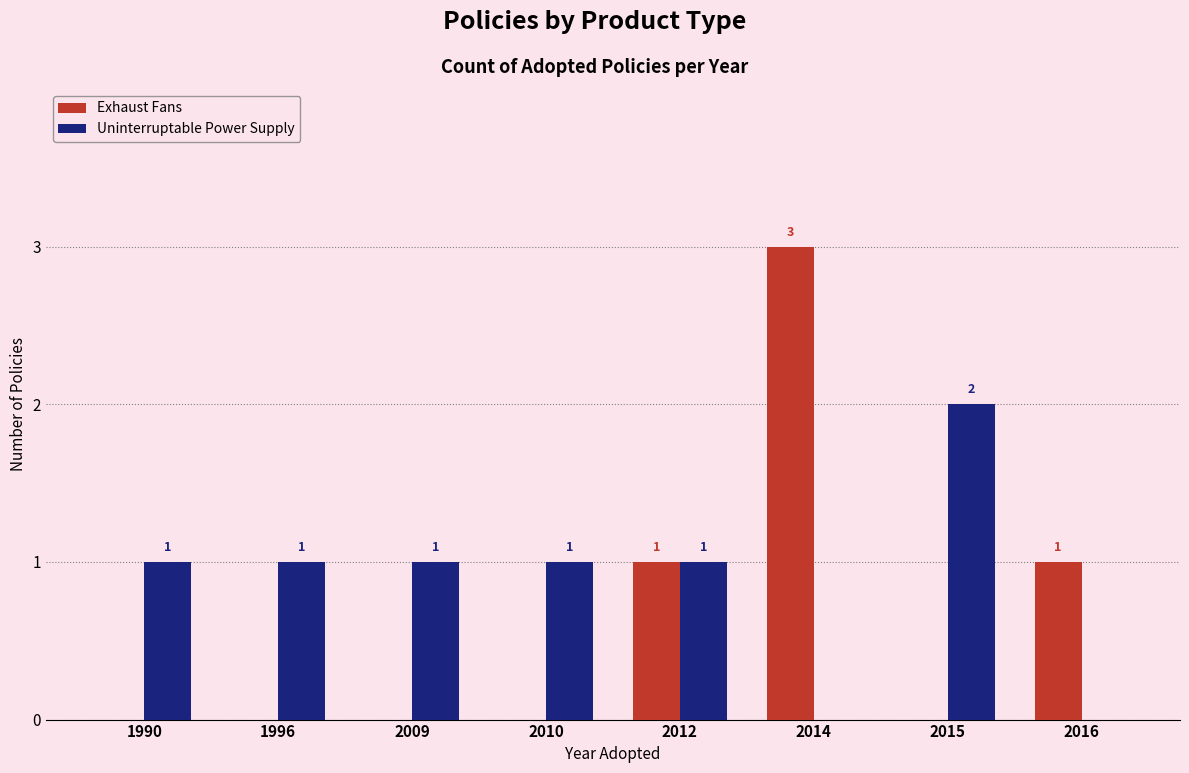

Between 2010 and 2012, which series saw the biggest shift?

Exhaust Fans